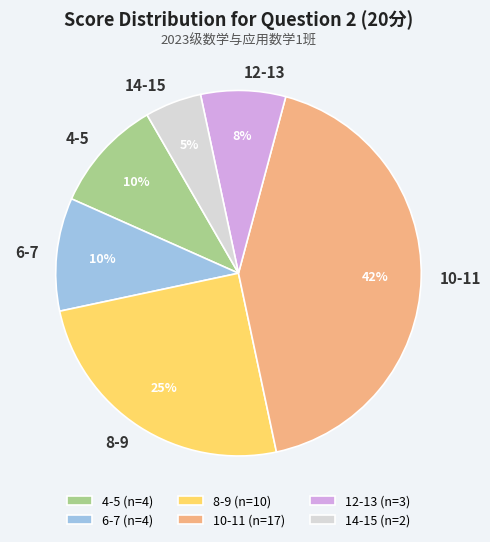

To the nearest percent, what percentage of the pie is 4-5?

10%